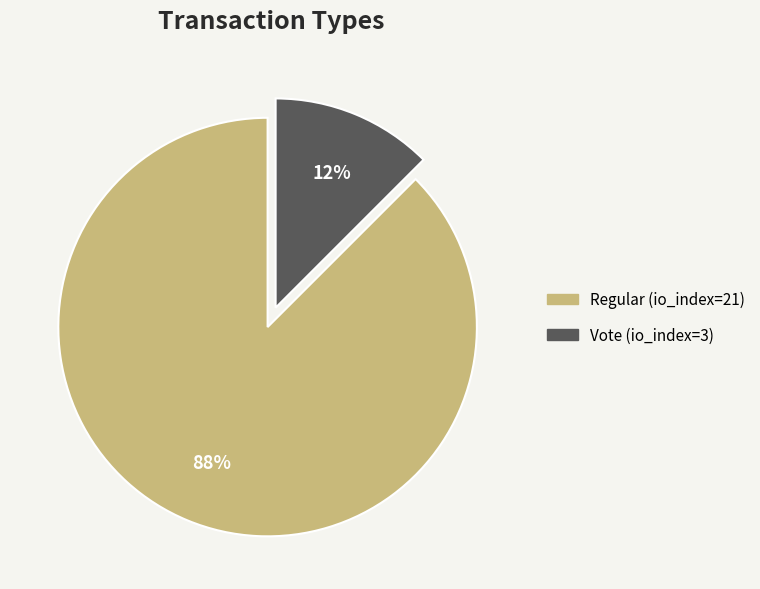

What is the ratio of the value at Vote (io_index=3) to the value at Regular (io_index=21)?

0.1